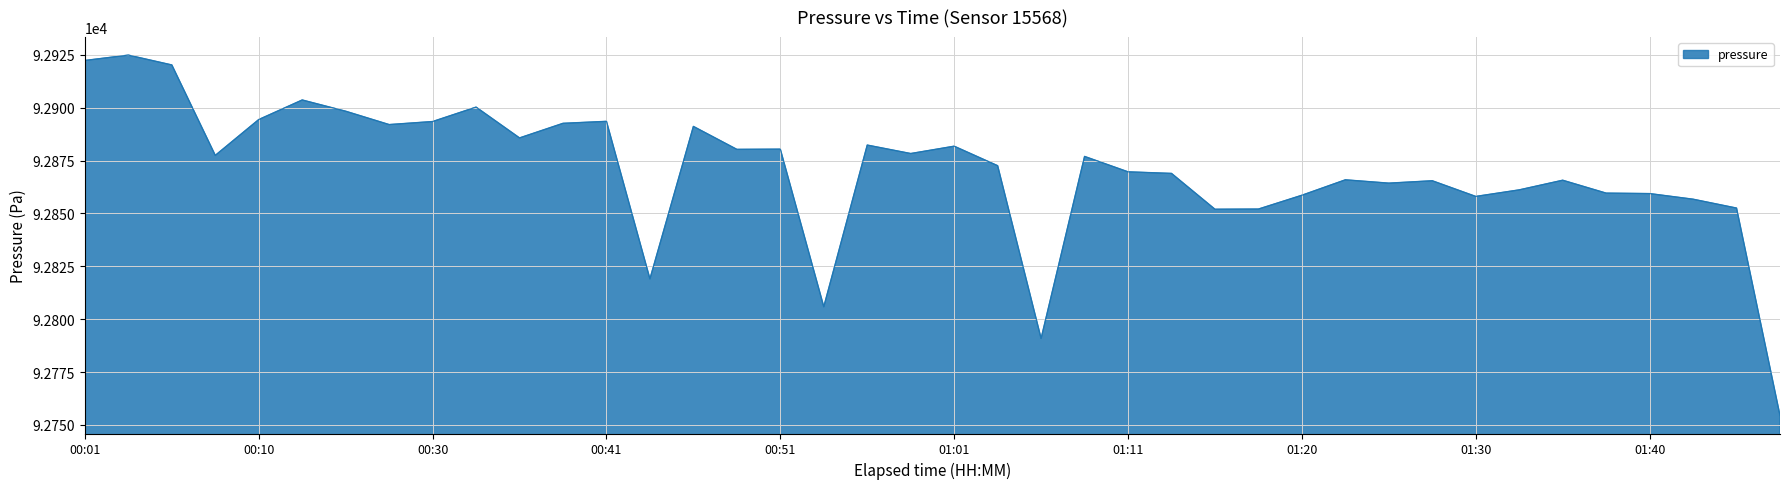

What is the minimum value shown in the chart?

92754.5